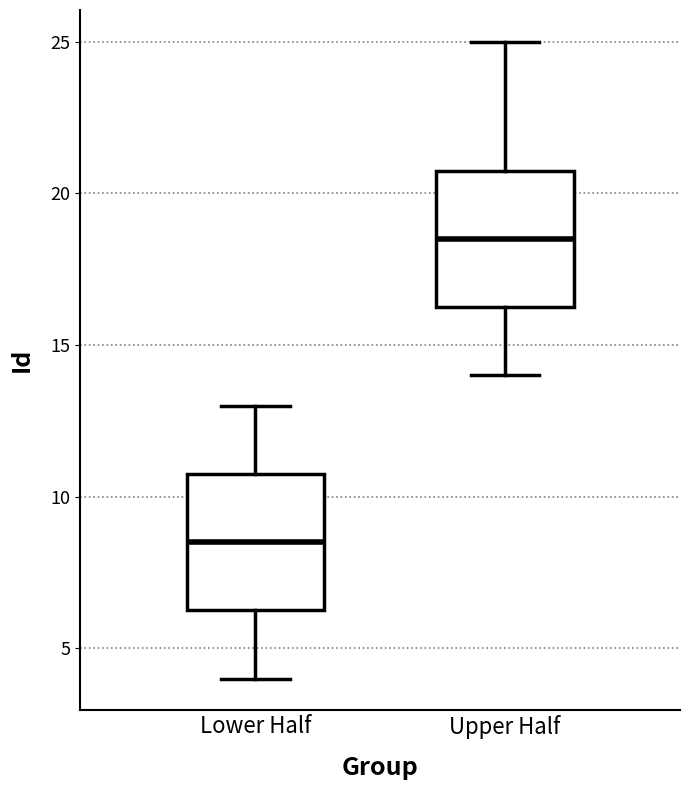

Where is the upper edge of the box for Upper Half on the y-axis? The values are not printed on the chart, so give them approximately, as read against the axis.

21.0